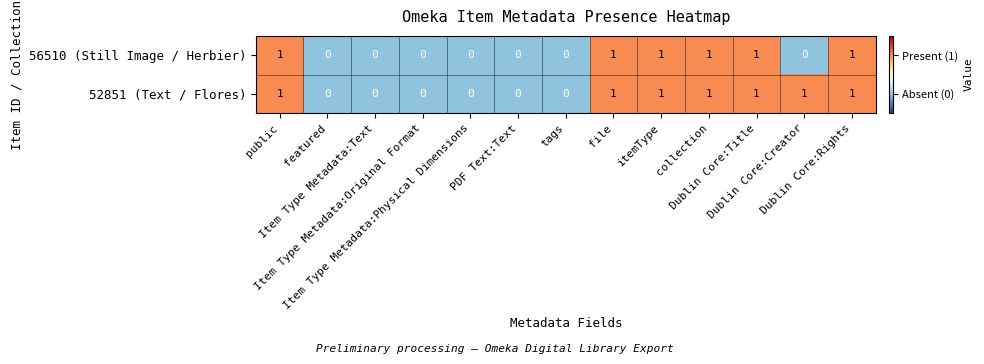

Which series has the largest total across all categories?

52851 (Text / Flores)